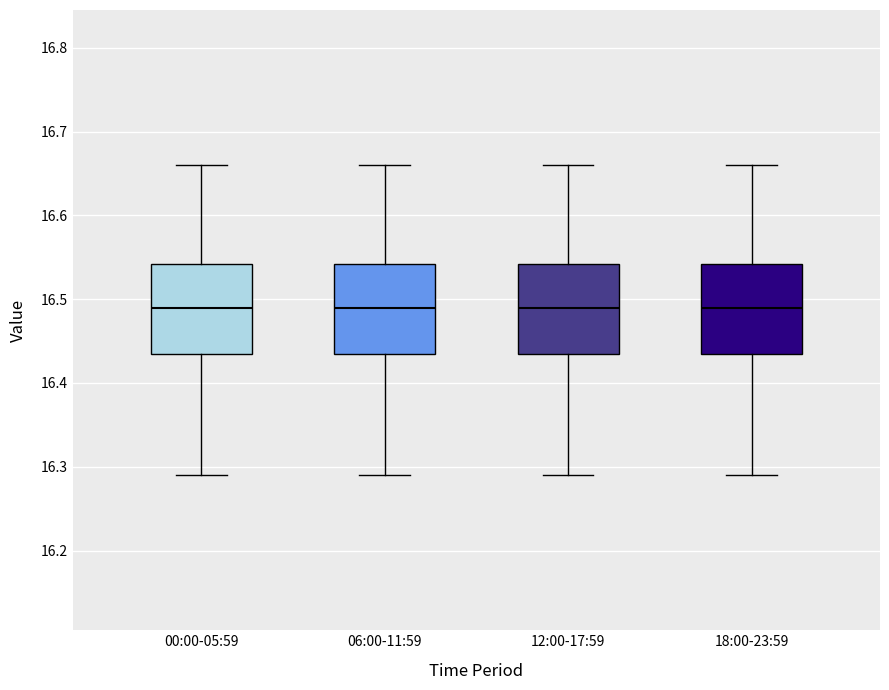

Reading left to right, read every box against the y-axis: the position of its median line, the range the box covers, and the ends of its whiskers. The values are not printed on the chart, so give them approximately, as read against the axis.

00:00-05:59: median 16.49, box 16.44 to 16.54, whiskers 16.29 to 16.66
06:00-11:59: median 16.49, box 16.44 to 16.54, whiskers 16.29 to 16.66
12:00-17:59: median 16.49, box 16.44 to 16.54, whiskers 16.29 to 16.66
18:00-23:59: median 16.49, box 16.44 to 16.54, whiskers 16.29 to 16.66